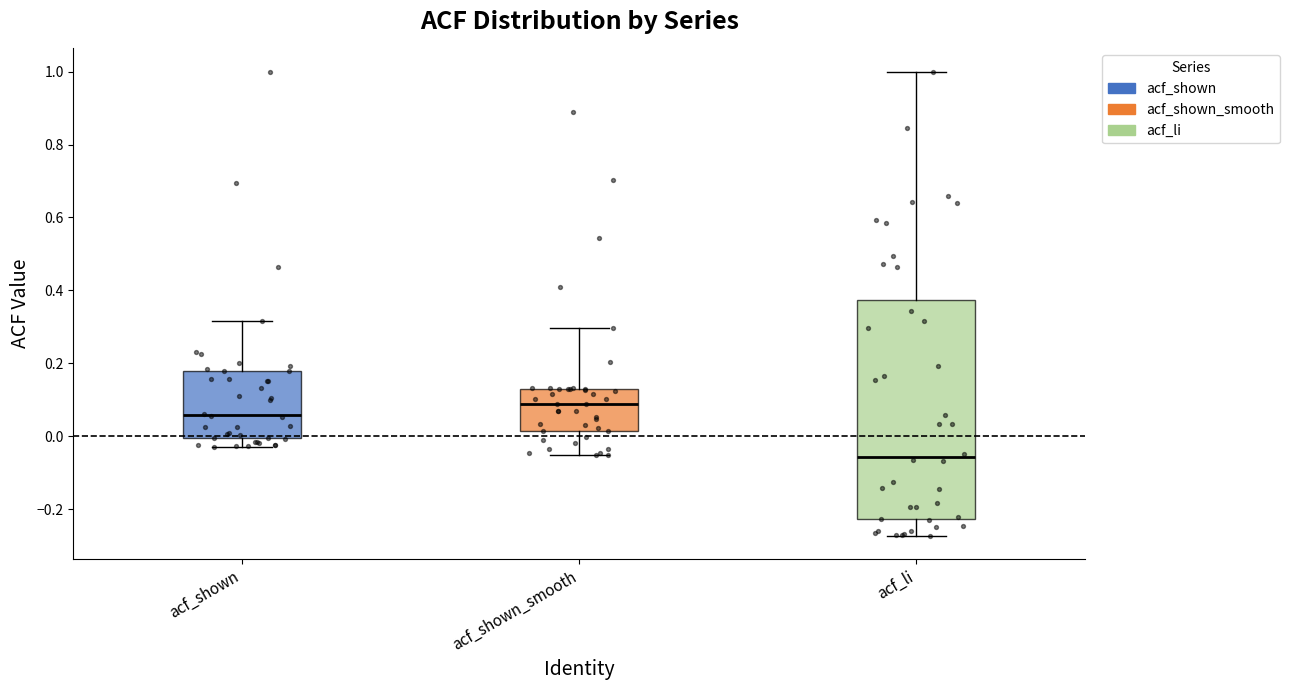

Where does the lower whisker of the box for acf_shown_smooth end on the y-axis? The values are not printed on the chart, so give them approximately, as read against the axis.

-0.06